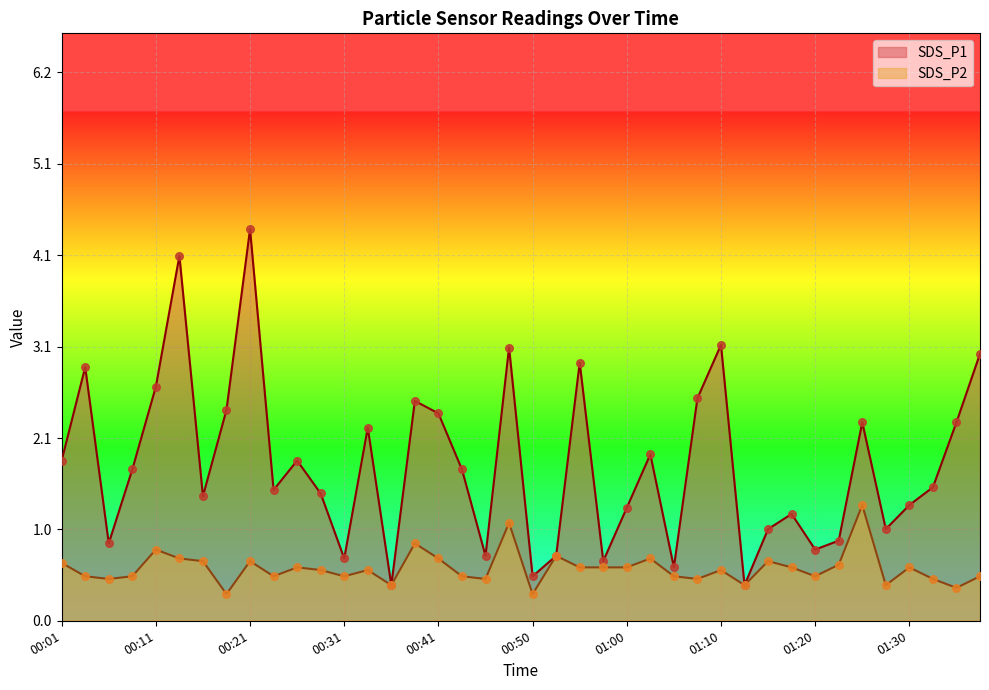

At which category is the sum across all series the highest?

00:21